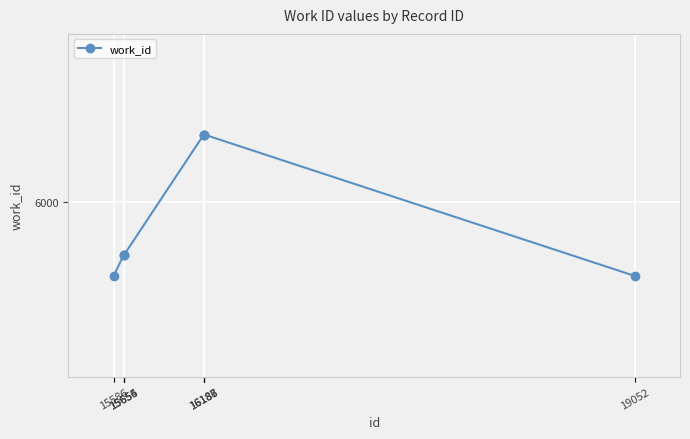

Does the chart have visible grid lines?

Yes